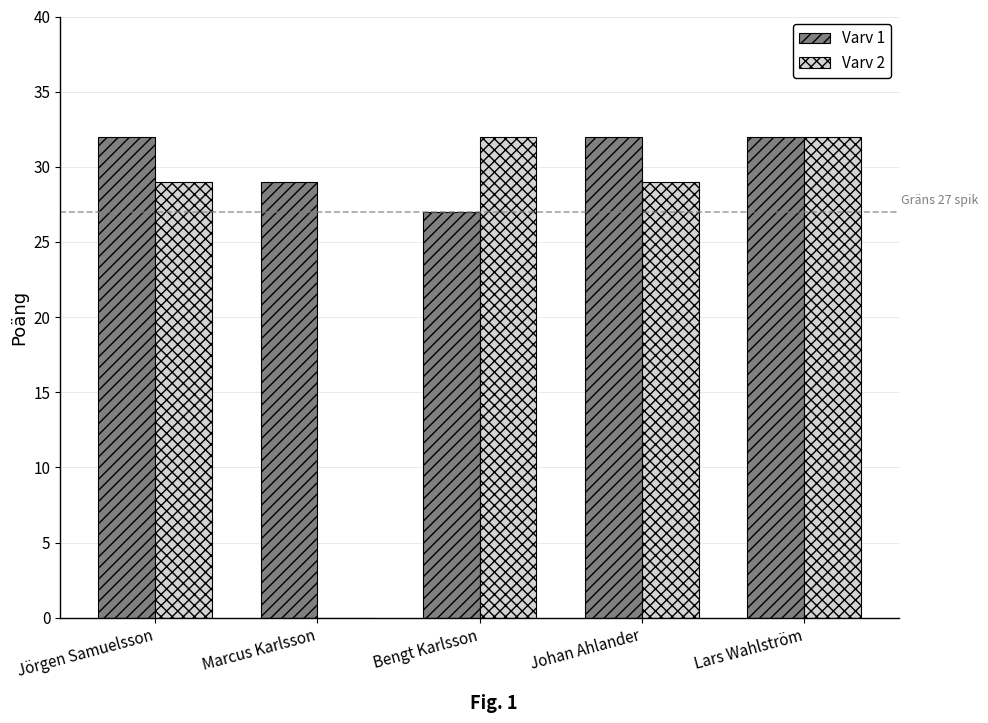

What is the average value of the Varv 1 series?

30